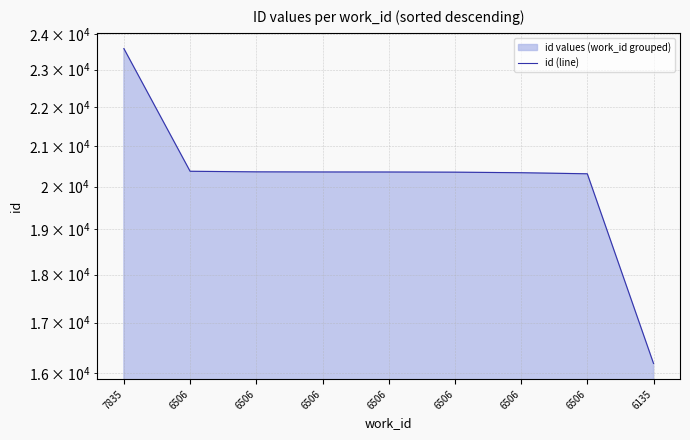

What is the smallest value displayed?

16188